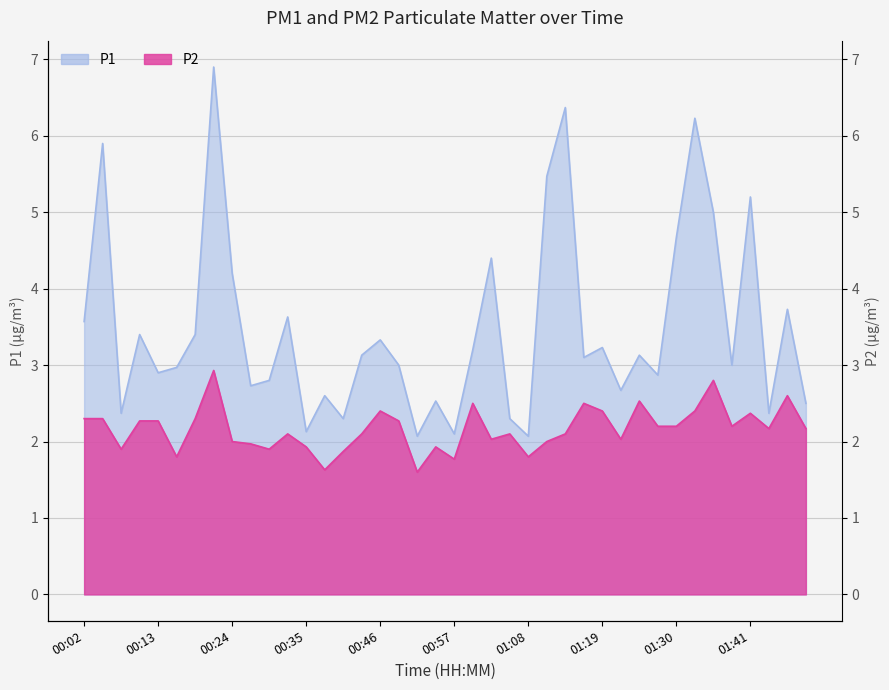

What position from the right is 00:40?

26